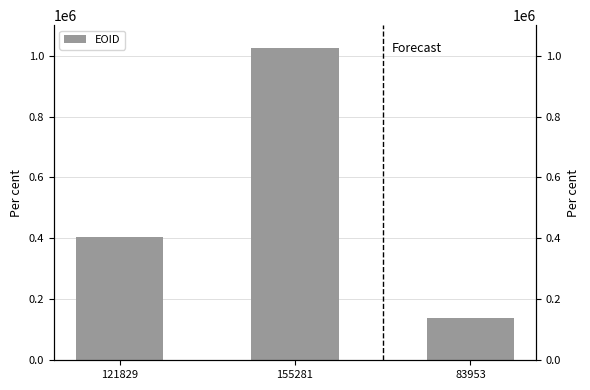

Reading right to left, extract all data points from this chart.

138506	1026326	405272